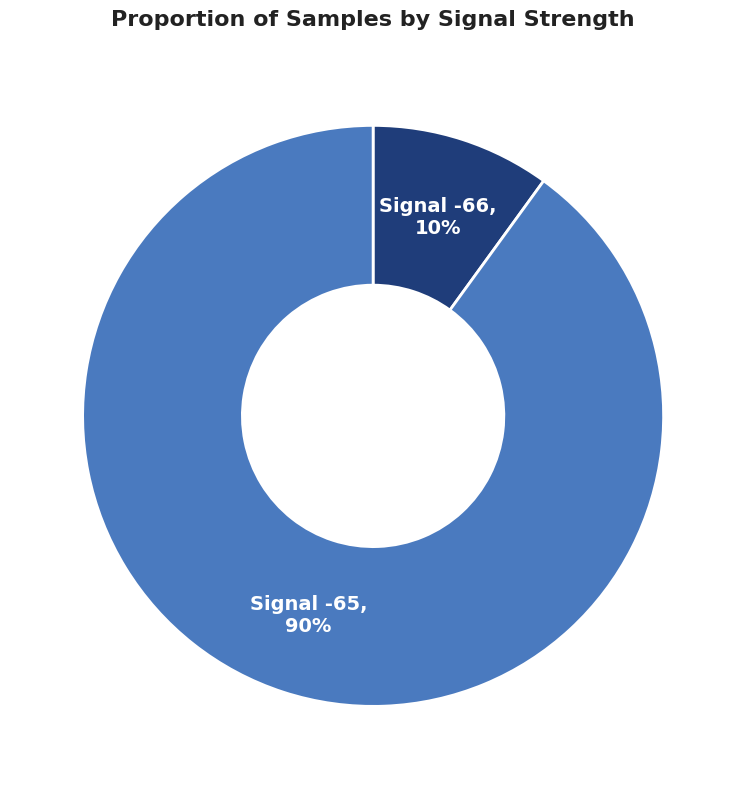

Do Signal -66 and Signal -65 together represent more than half of the pie?

Yes